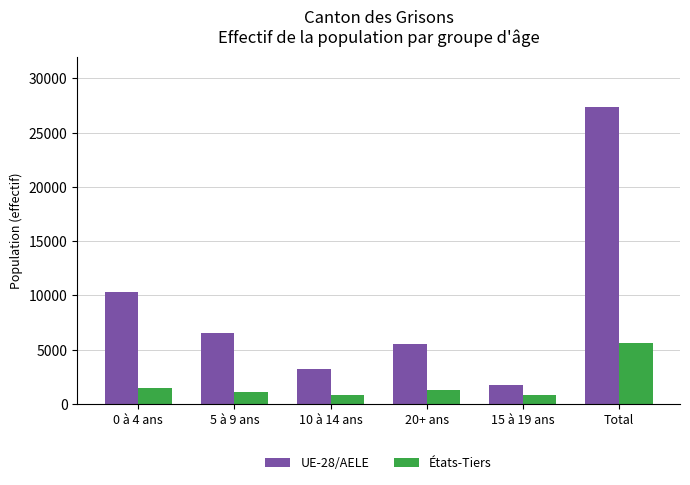

What is the value of the États-Tiers bar at the 4th from the left?

1325